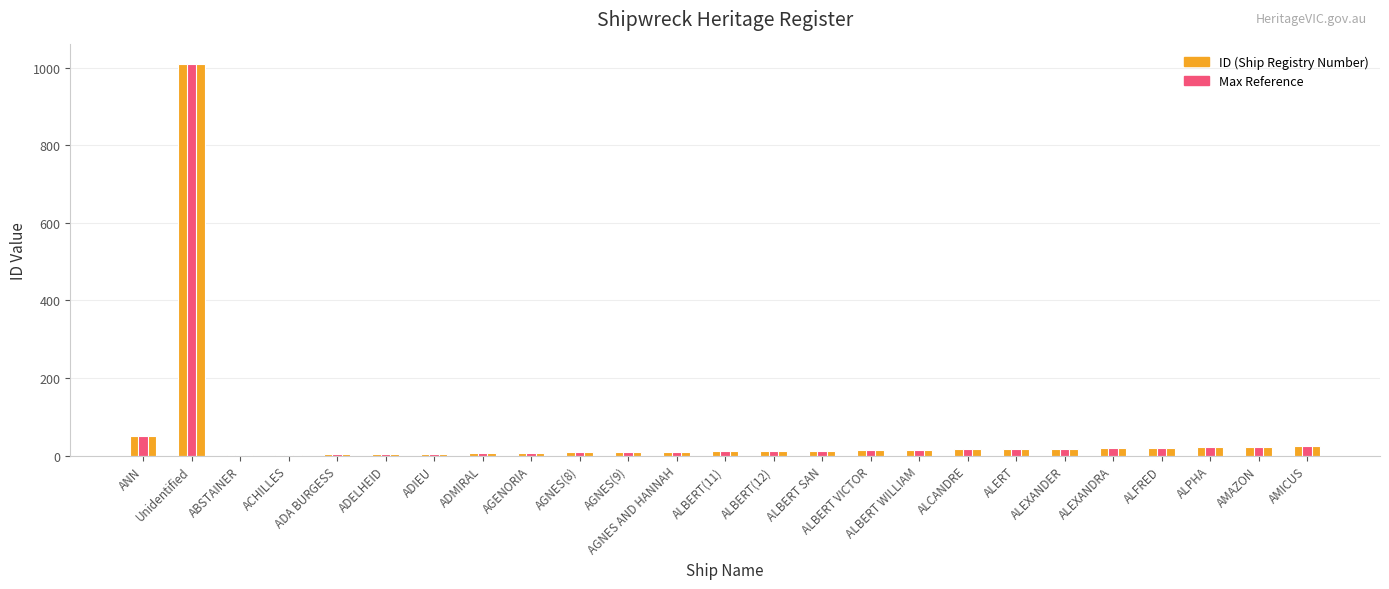

What is the sum of the ID (Ship Registry Number) values at AMICUS and ADIEU?

29